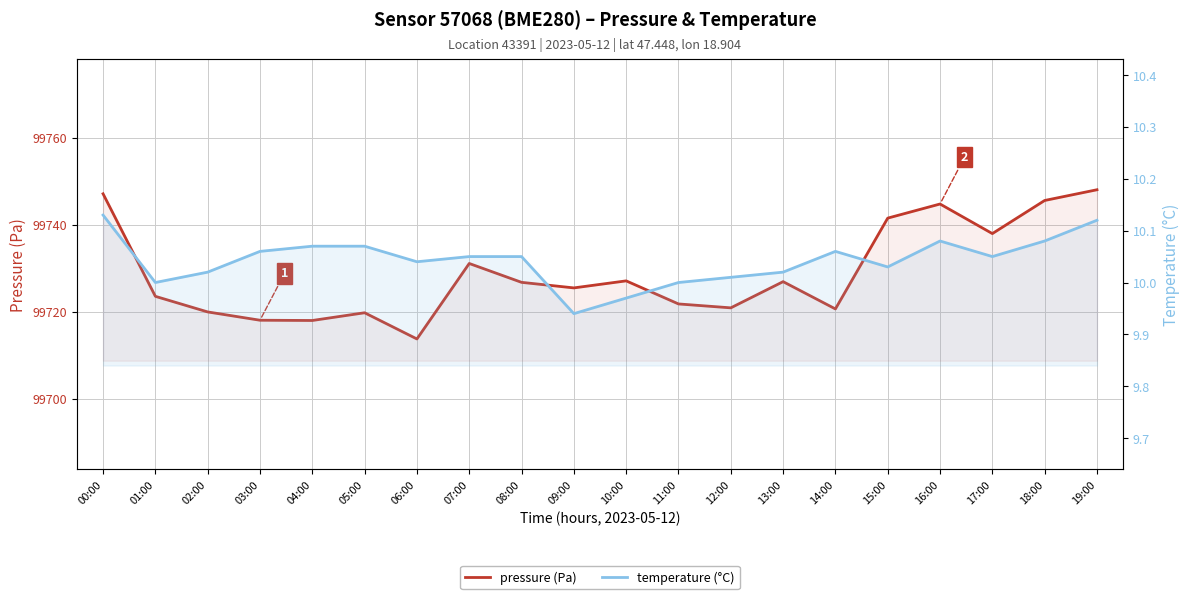

Reading left to right, extract all data points from this chart.

pressure (Pa): 99747.1	99723.5	99719.9	99718.0	99718.0	99719.8	99713.7	99731.1	99726.8	99725.5	99727.1	99721.8	99720.9	99726.9	99720.6	99741.5	99744.8	99738.0	99745.6	99748.1
temperature (°C): 10.1	10.0	10.0	10.1	10.1	10.1	10.0	10.1	10.1	9.9	10.0	10.0	10.0	10.0	10.1	10.0	10.1	10.1	10.1	10.1